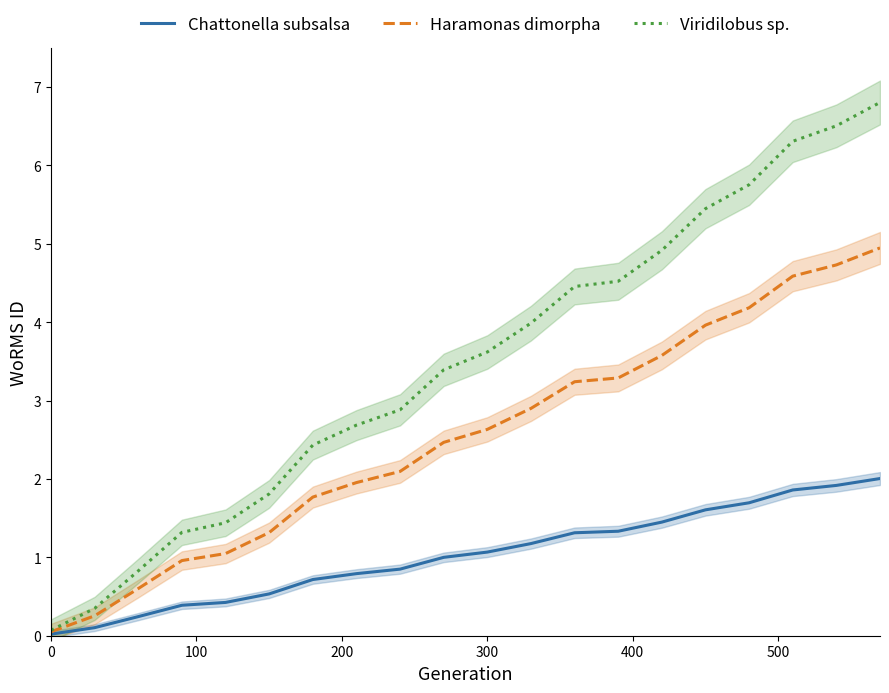

True or false: Haramonas dimorpha and Viridilobus sp. intersect in this chart.

False